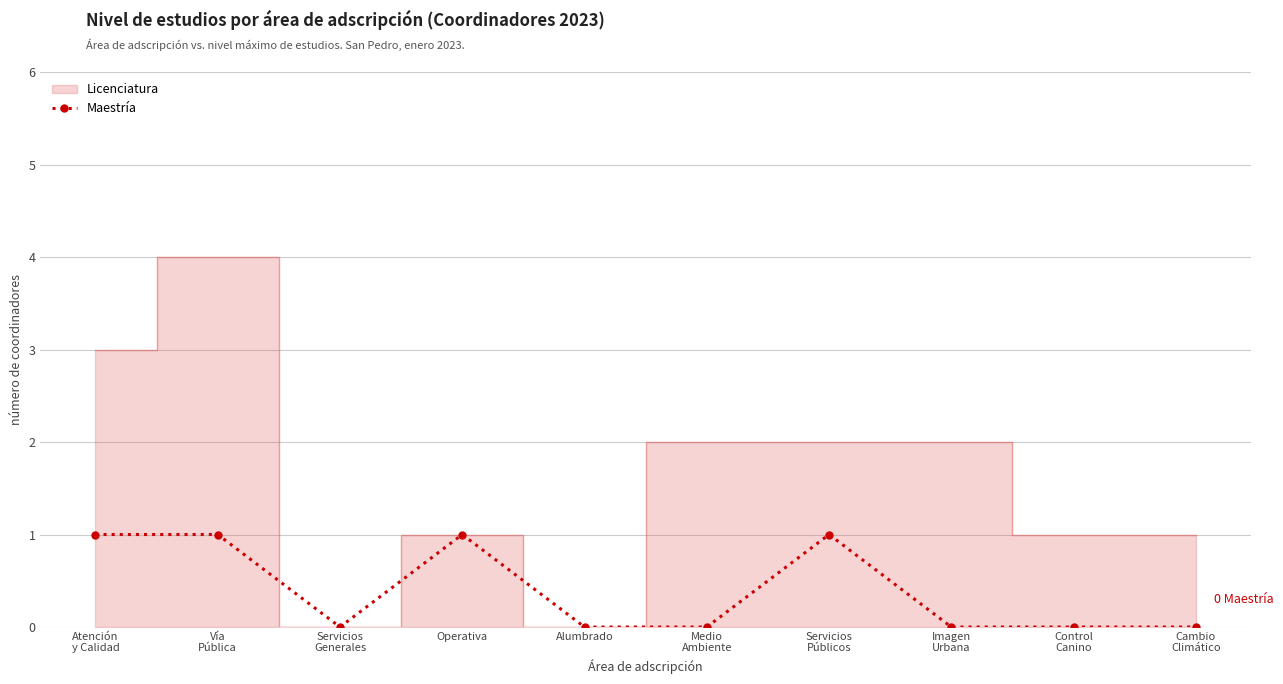

What is the value of the Maestría point at the 7th from the left?

1